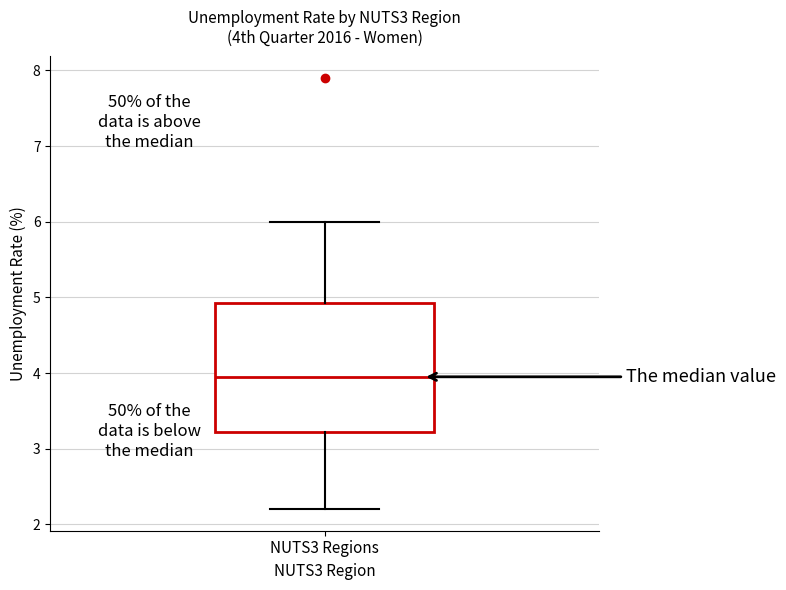

Where does the median line of the box for NUTS3 Regions sit on the y-axis? The values are not printed on the chart, so give them approximately, as read against the axis.

4.0